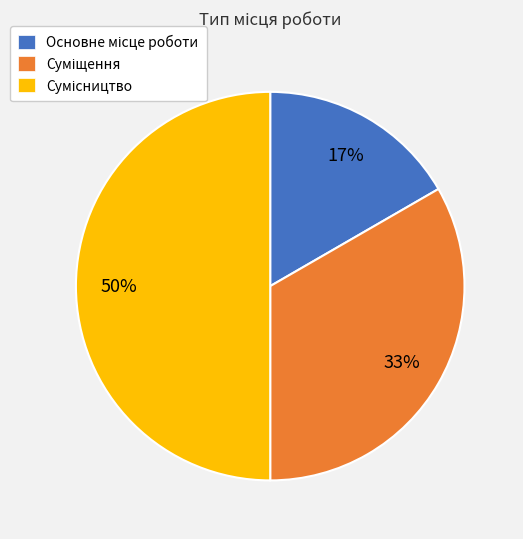

To the nearest percent, what is the difference between the largest and smallest slice percentages?

33%